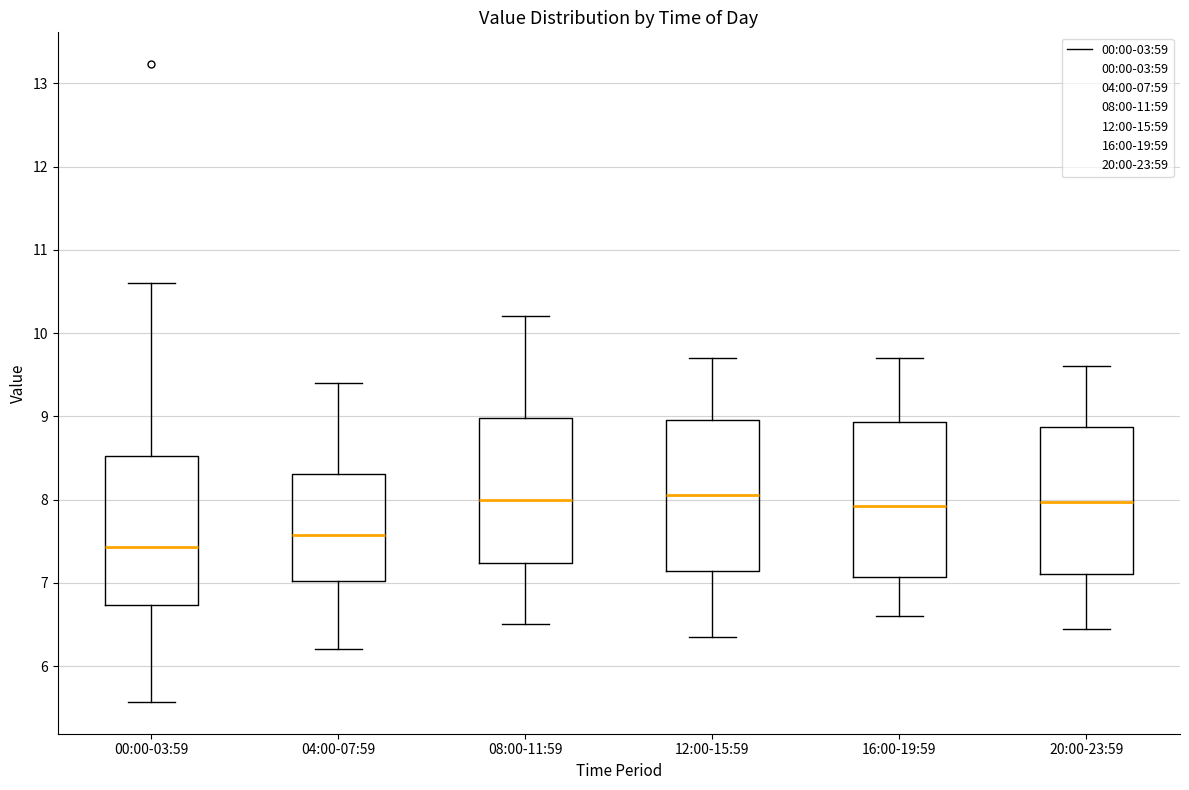

Where is the upper edge of the box for 12:00-15:59 on the y-axis? The values are not printed on the chart, so give them approximately, as read against the axis.

9.0